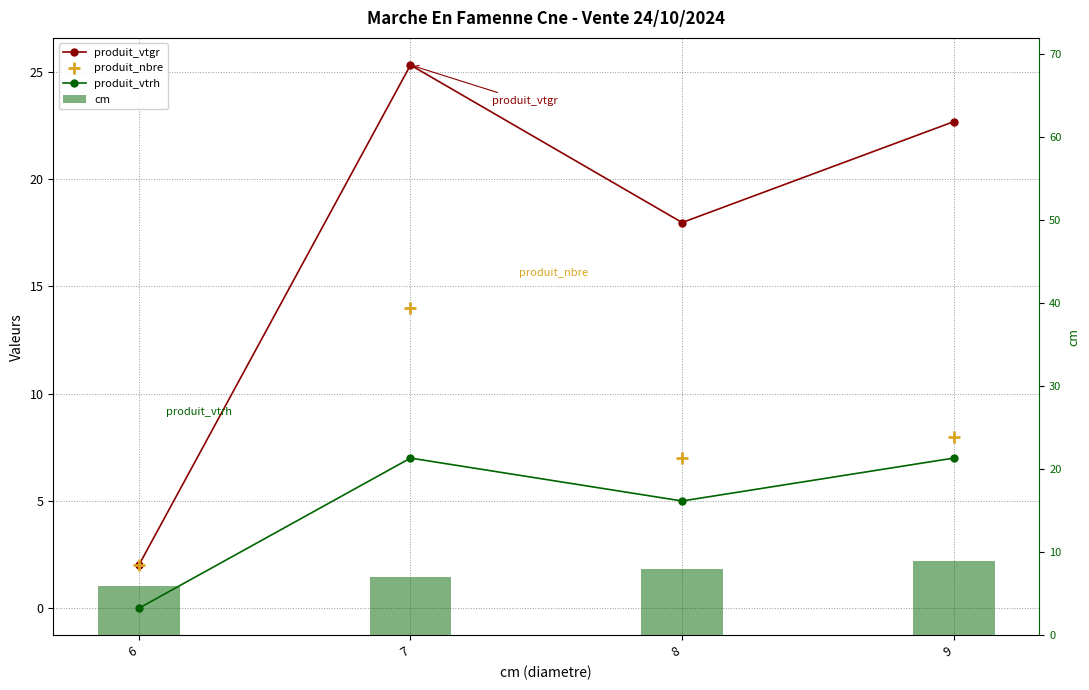

At which label is produit_vtrh closest to 3?

8